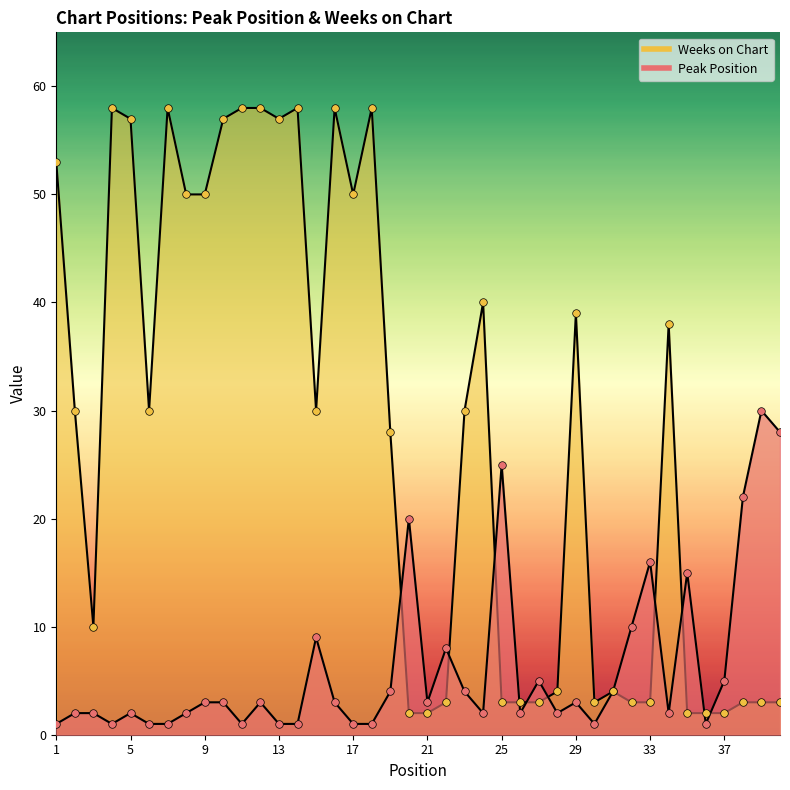

Which series reaches the minimum Y coordinate?

Peak Position